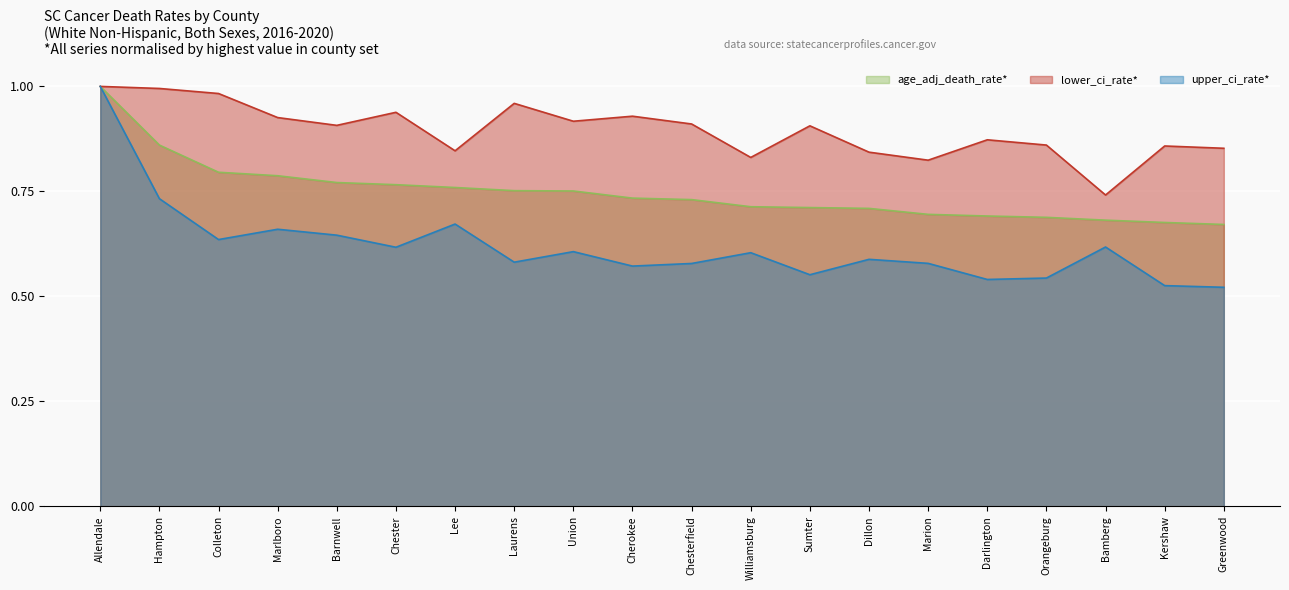

How many distinct data groups are displayed?

3